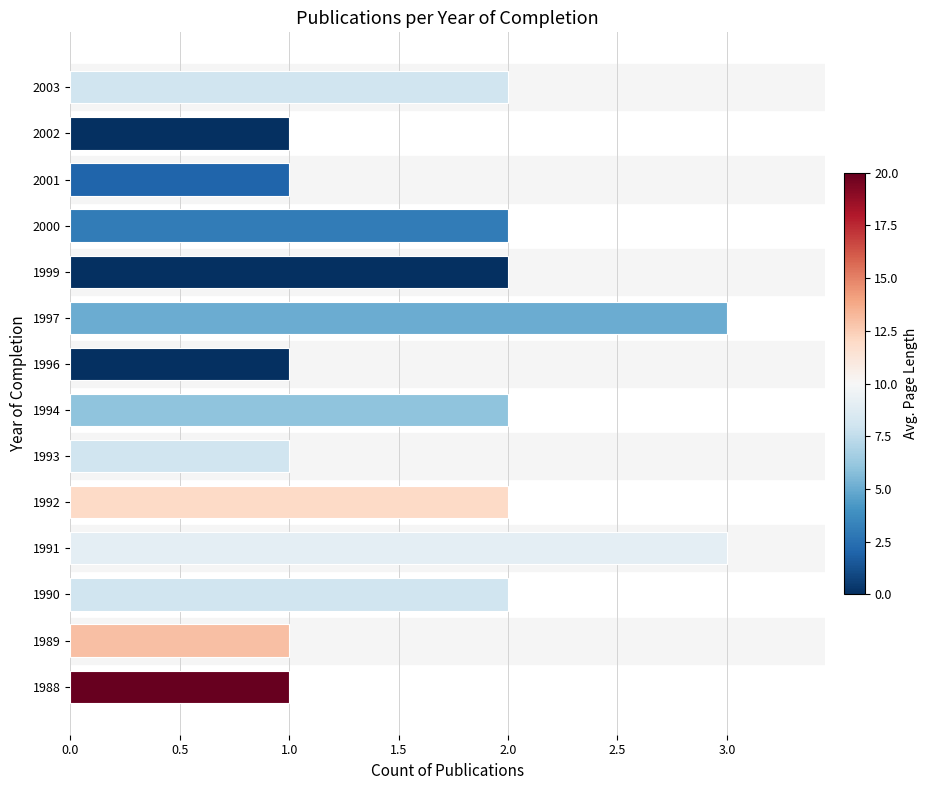

What is the change in value from 1996 to 2000?

+1